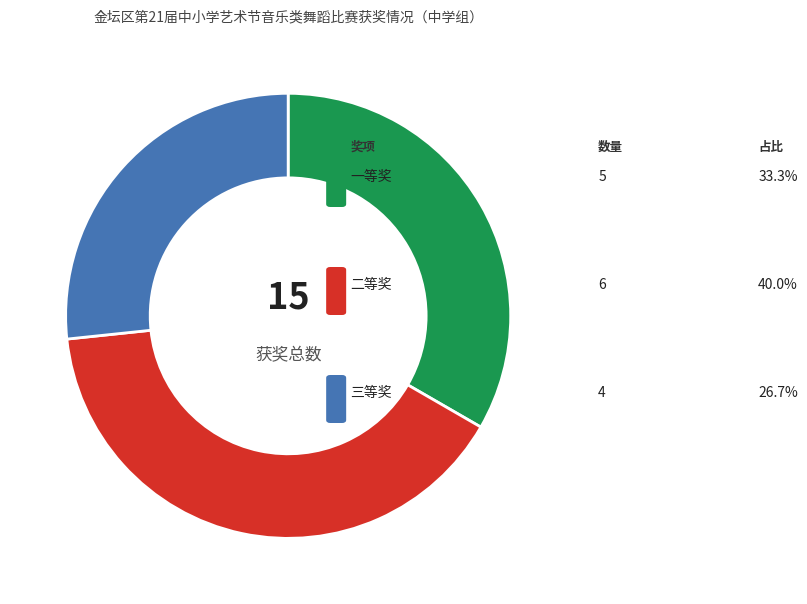

Is there a majority slice in this chart?

No